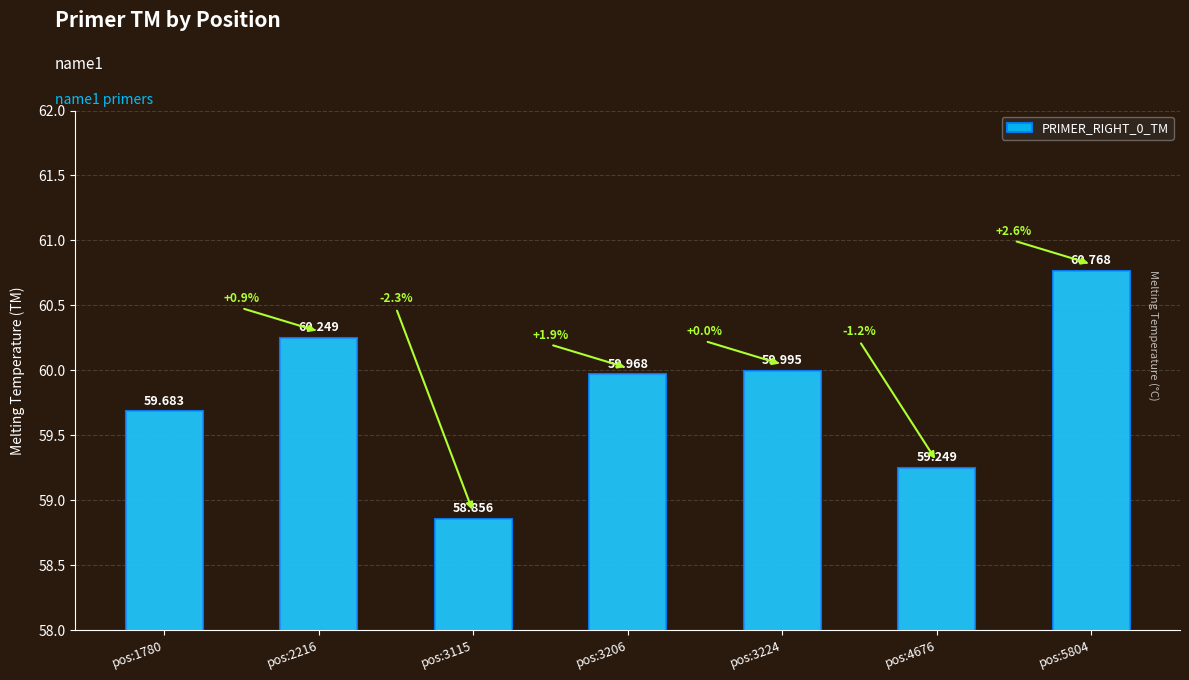

How many bars are there in total?

7